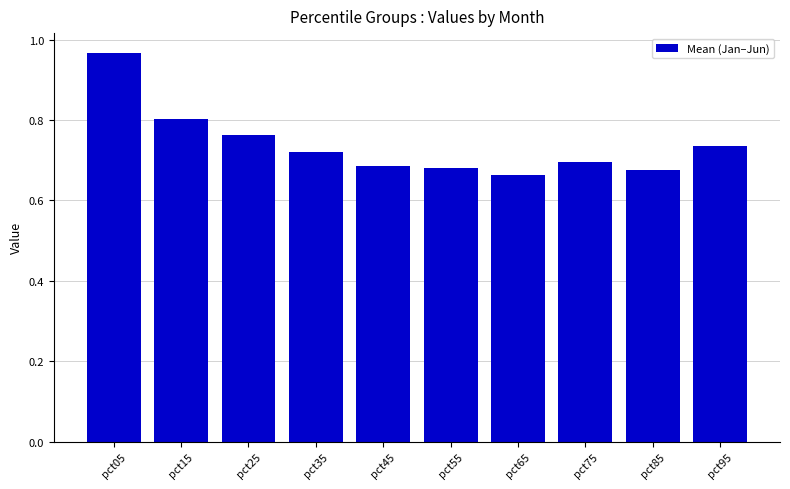

Which label corresponds to the largest value in the chart?

pct05